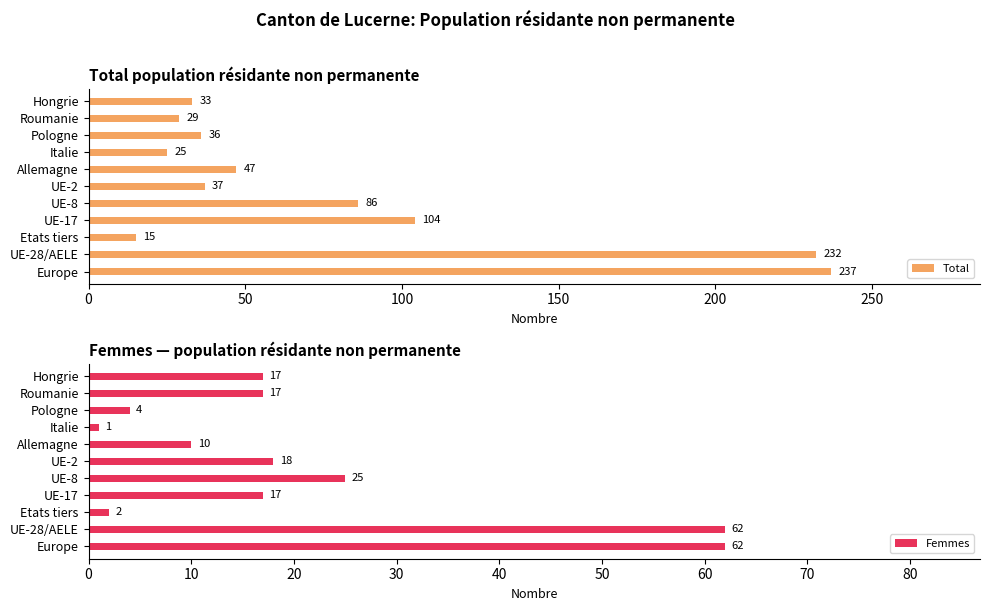

How many groups of bars are there?

11